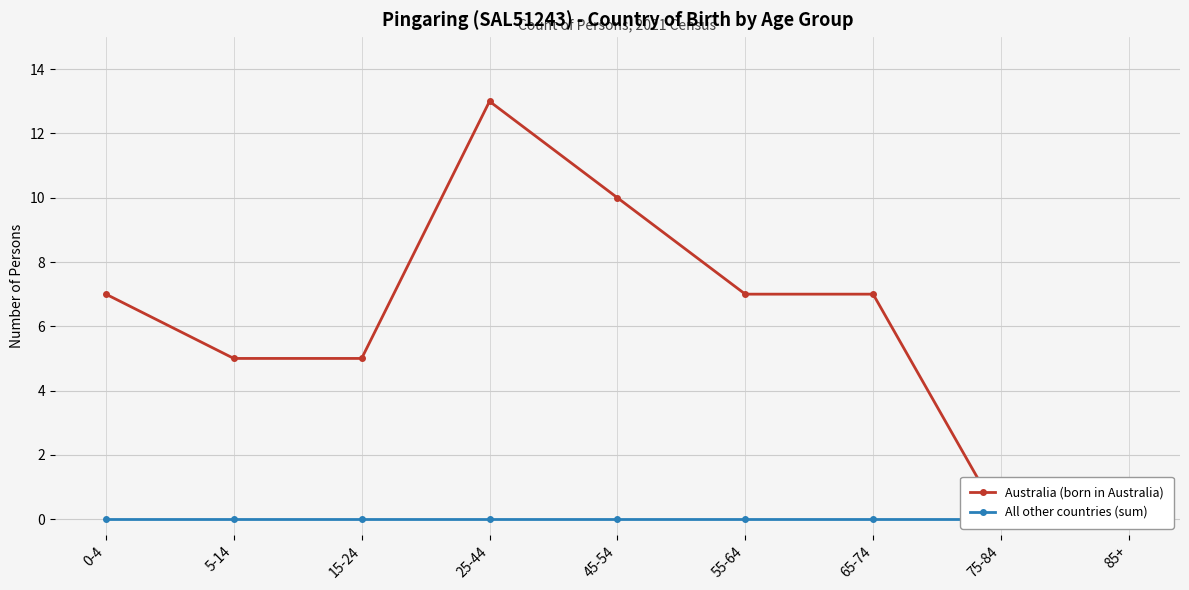

What is the difference between the maximum and minimum values in the Australia (born in Australia) series?

13